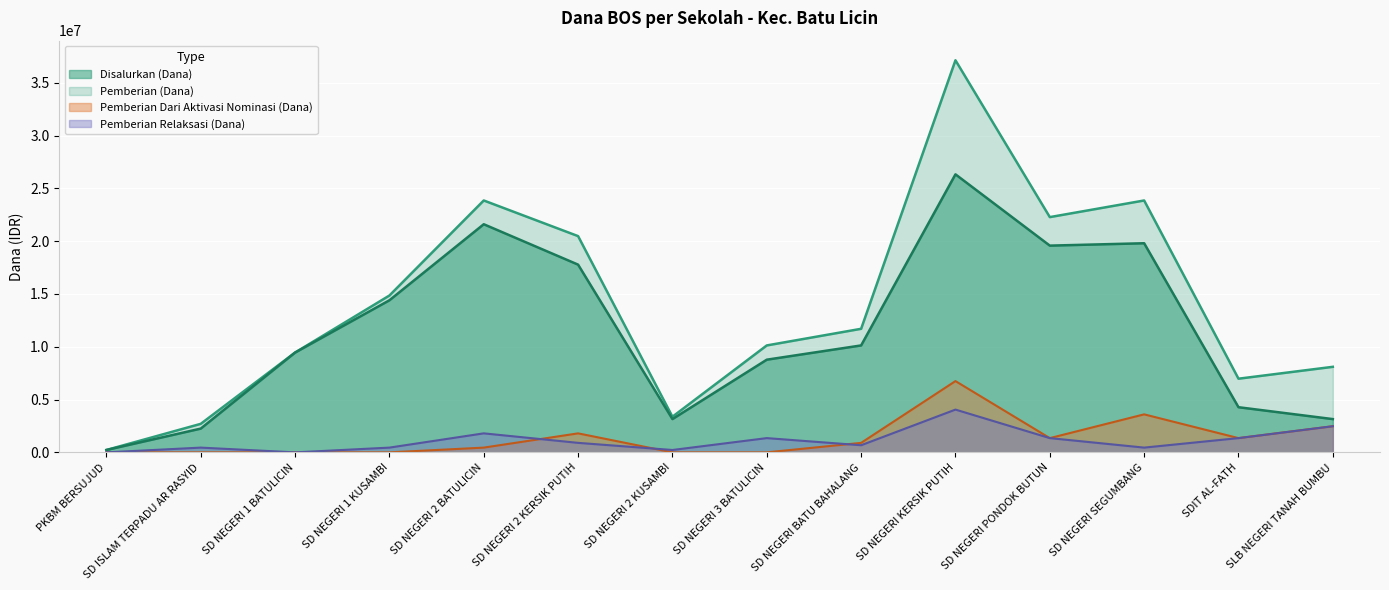

What is the value of the Pemberian Dari Aktivasi Nominasi (Dana) point at the 9th from the left?

900000